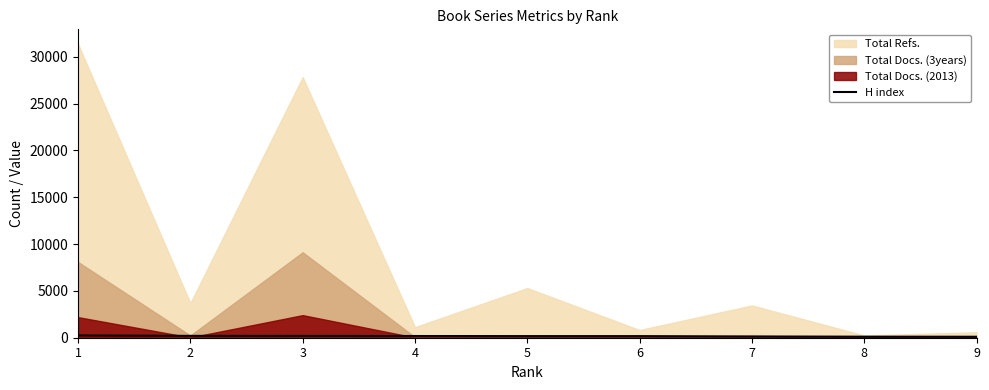

Read the value at 3.

192